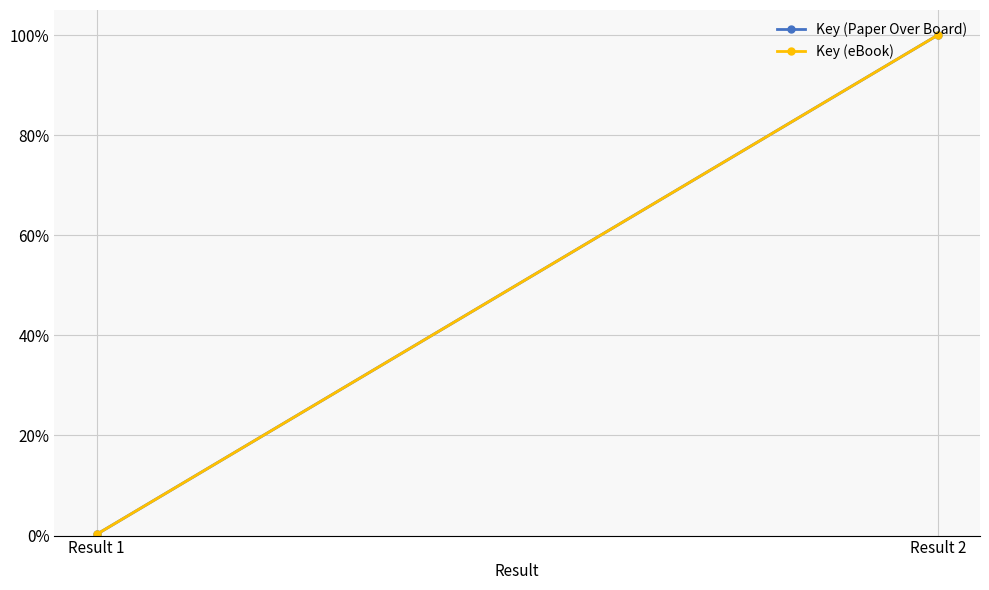

How many lines are shown in the chart?

2